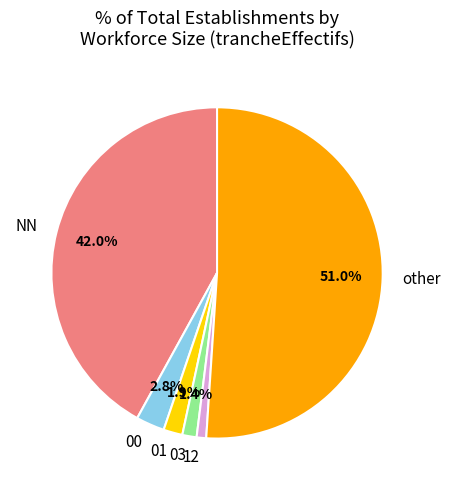

Is there a majority slice in this chart?

Yes